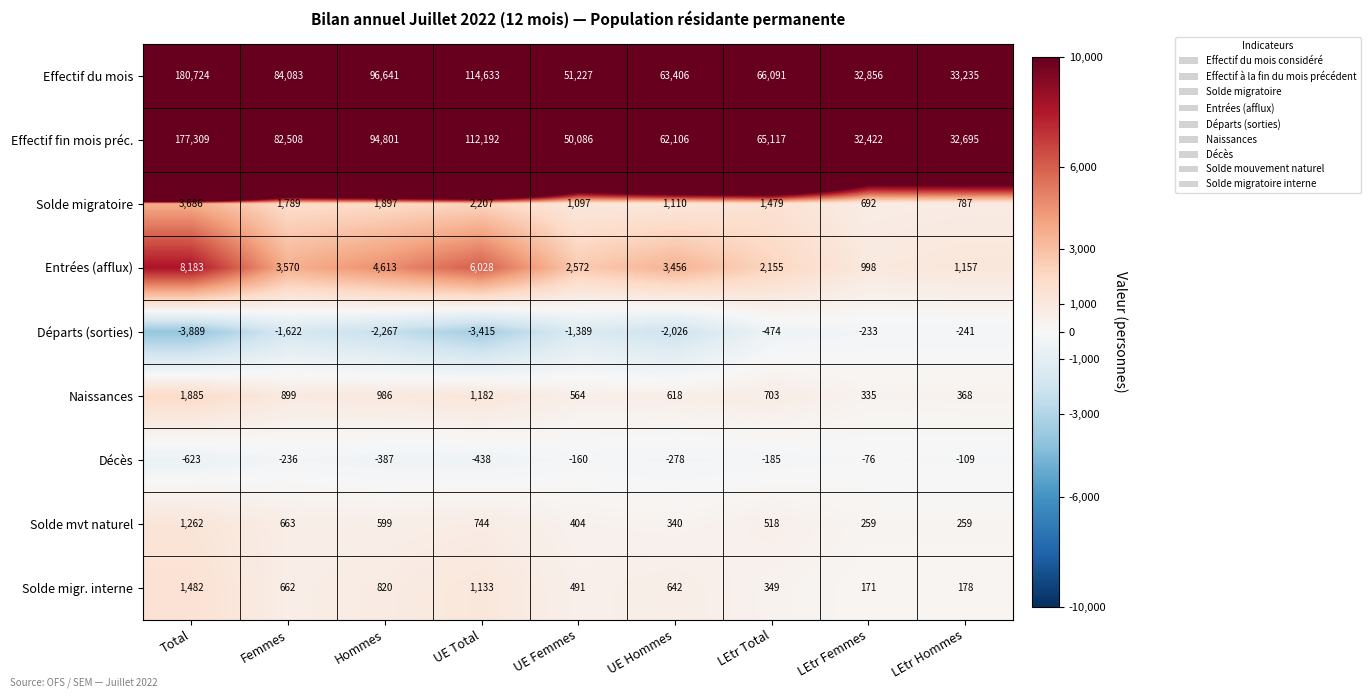

True or false: Effectif du mois has a value of 96641 at Hommes.

True